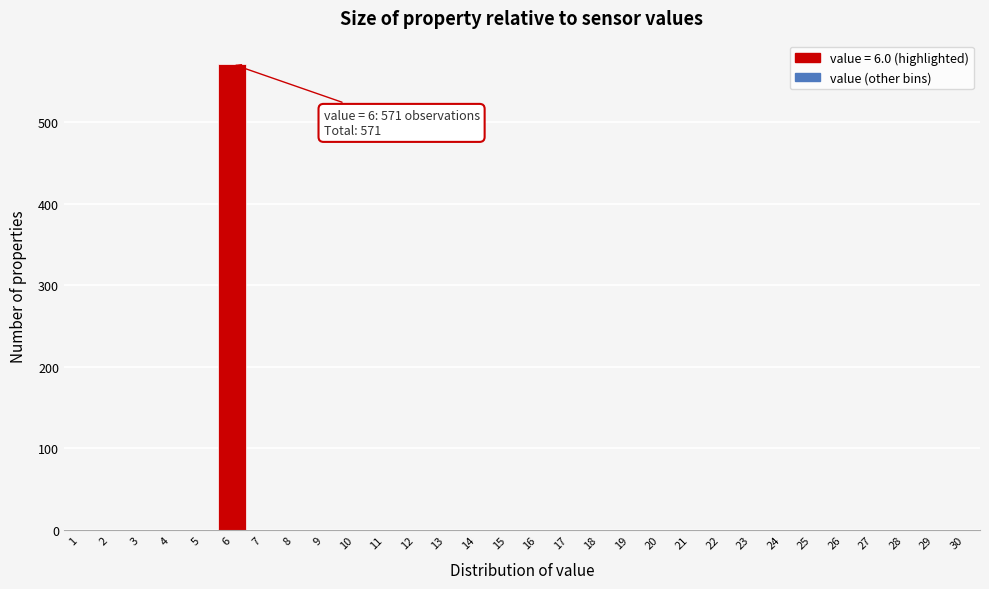

Which range on the x-axis has the tallest bar?

5.5 to 6.5